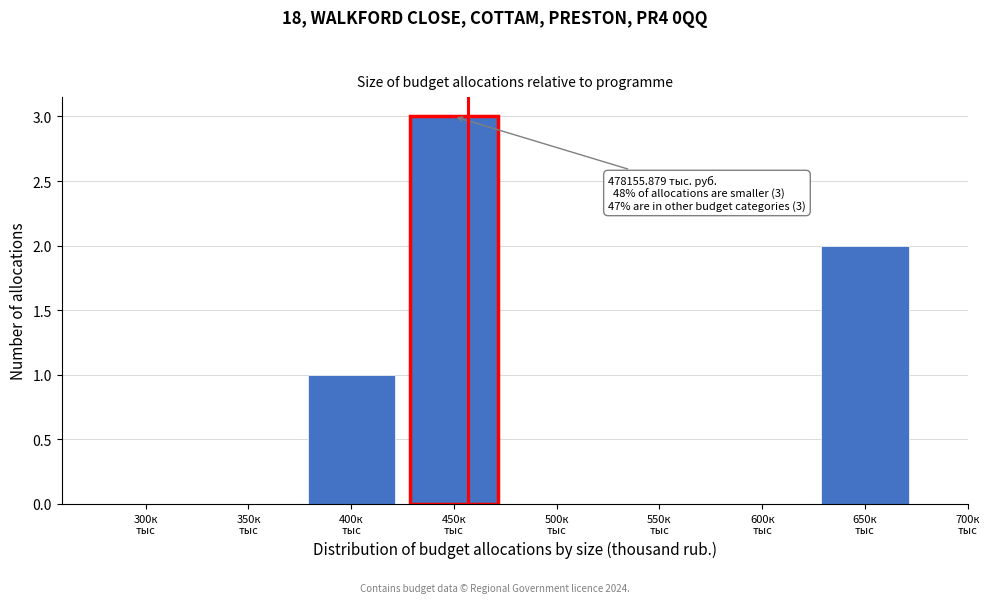

What is the maximum value shown in the chart?

3